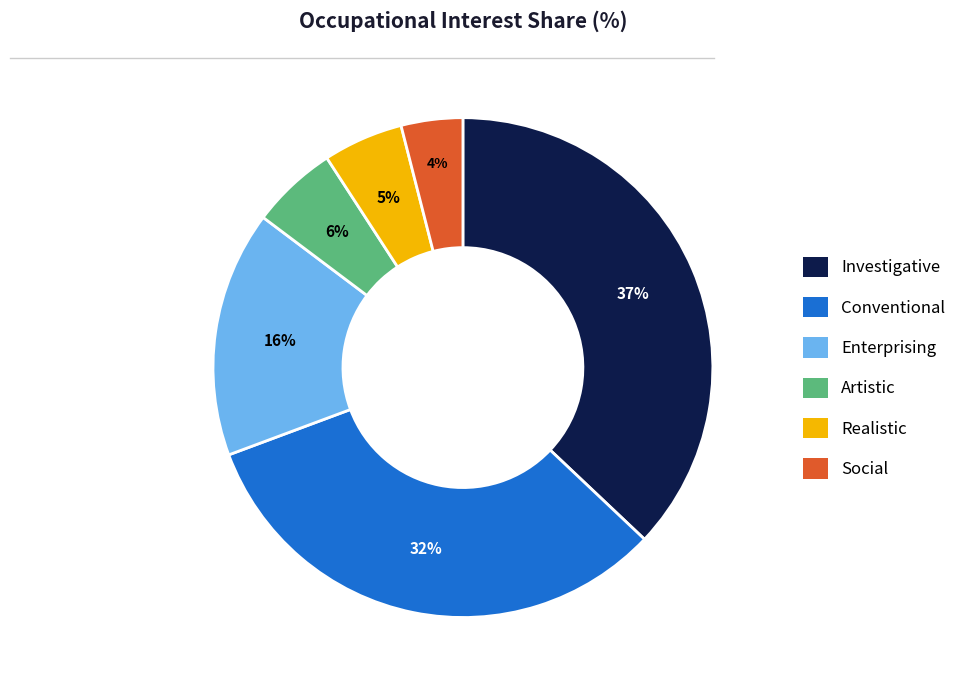

Which category has the biggest portion of the pie?

Investigative